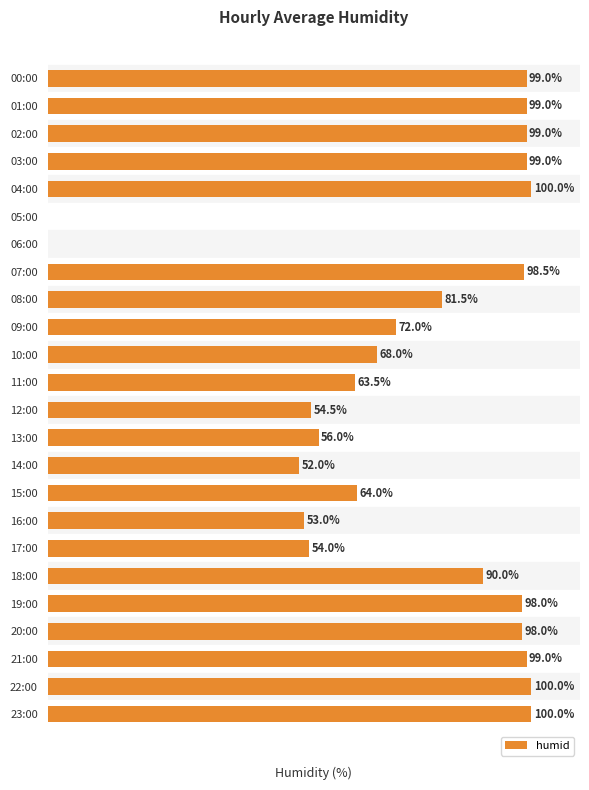

Where is the data nearest to the value 50?

14:00